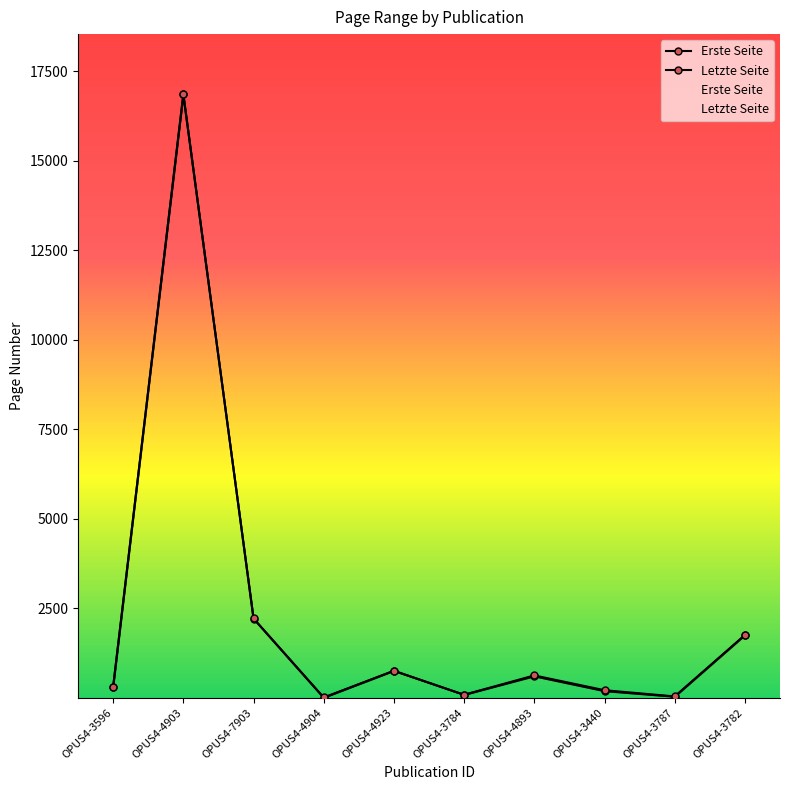

What is the total value across all series at OPUS4-4903?

33705